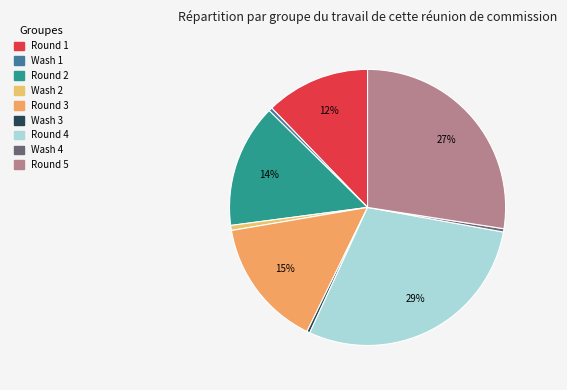

What percentage is NOT represented by Round 4?

71.0%